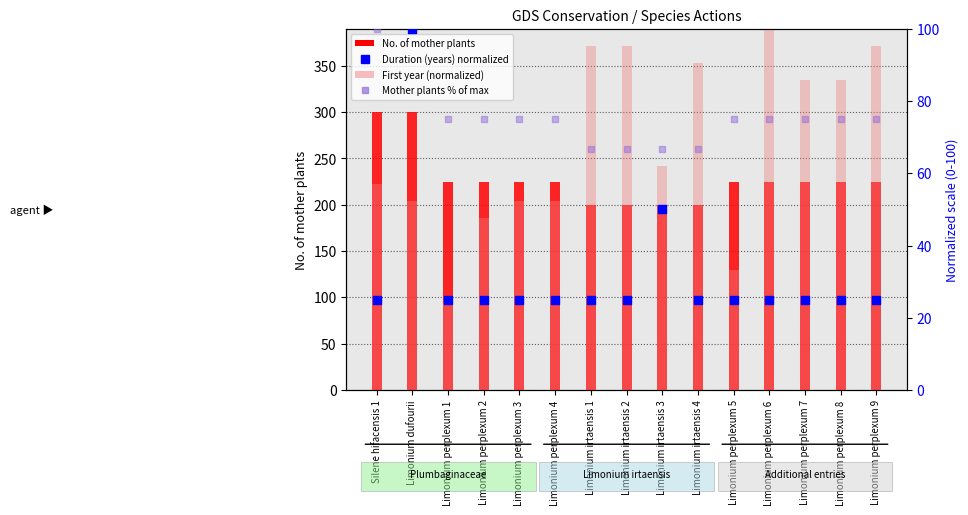

Which series has the largest total across all categories?

No. of mother plants